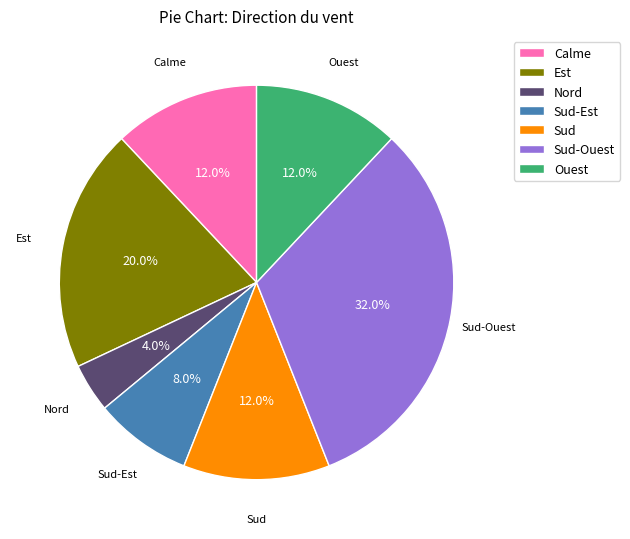

To the nearest percent, what is the average slice percentage?

14%